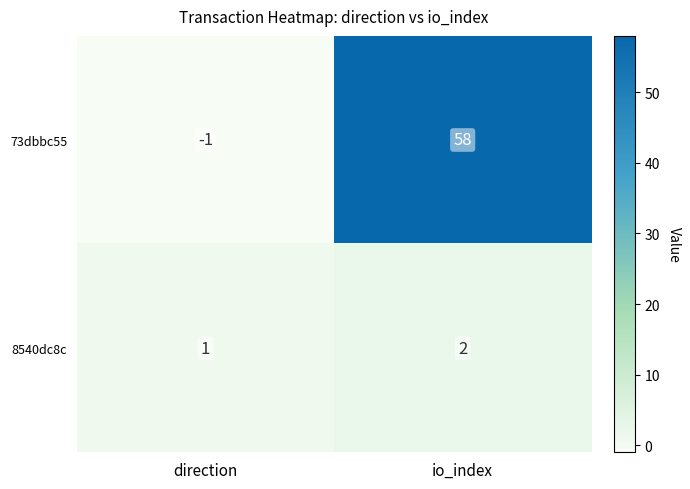

At how many categories does at least one series exceed 40?

1